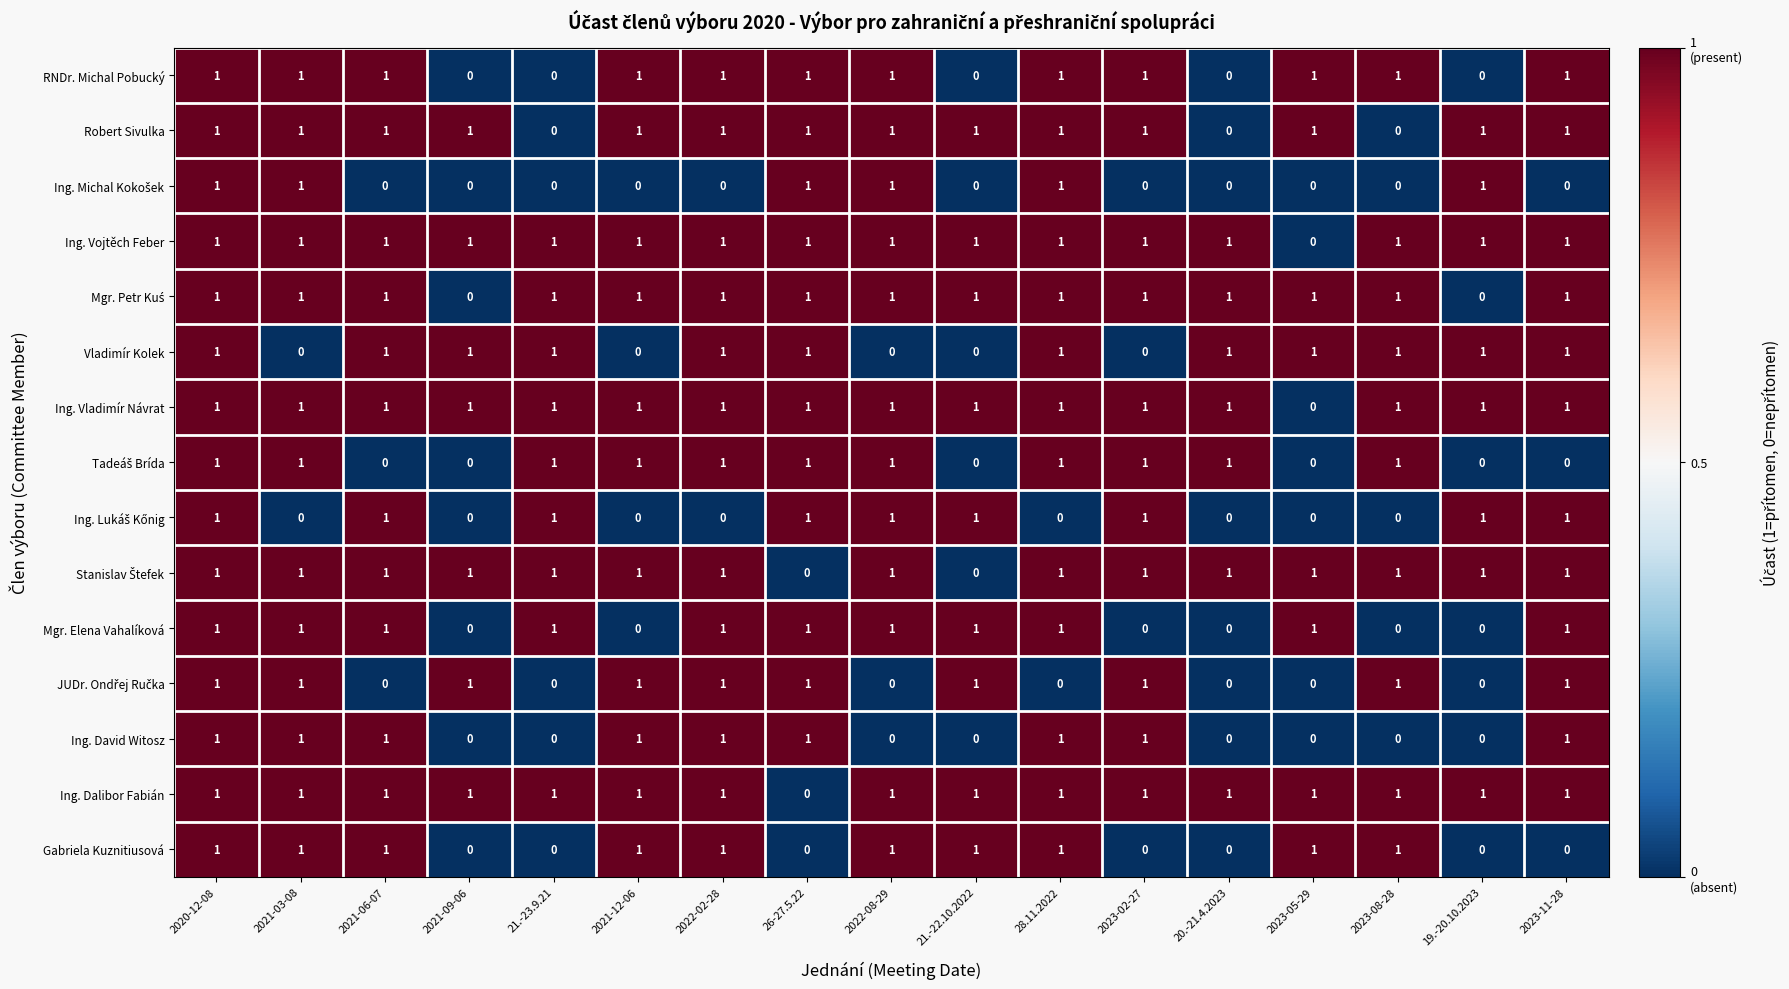

At which label does Ing. Vladimír Návrat reach its minimum?

2023-05-29